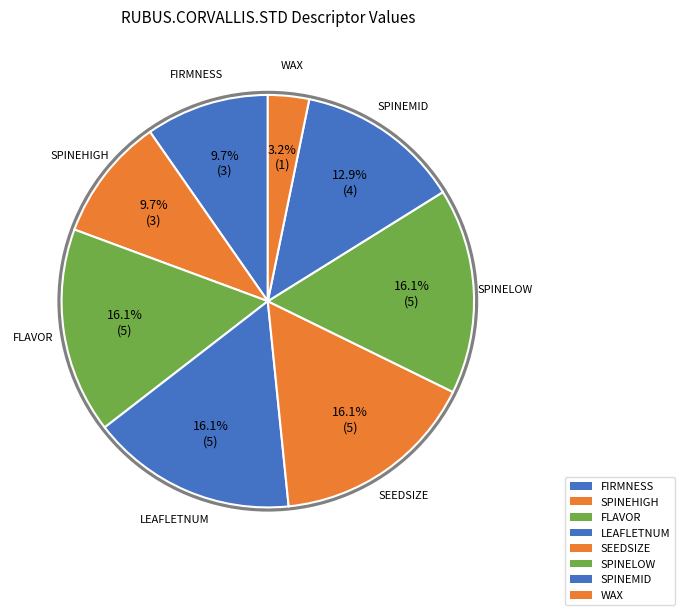

To the nearest percent, what is the difference between the largest and smallest slice percentages?

13%